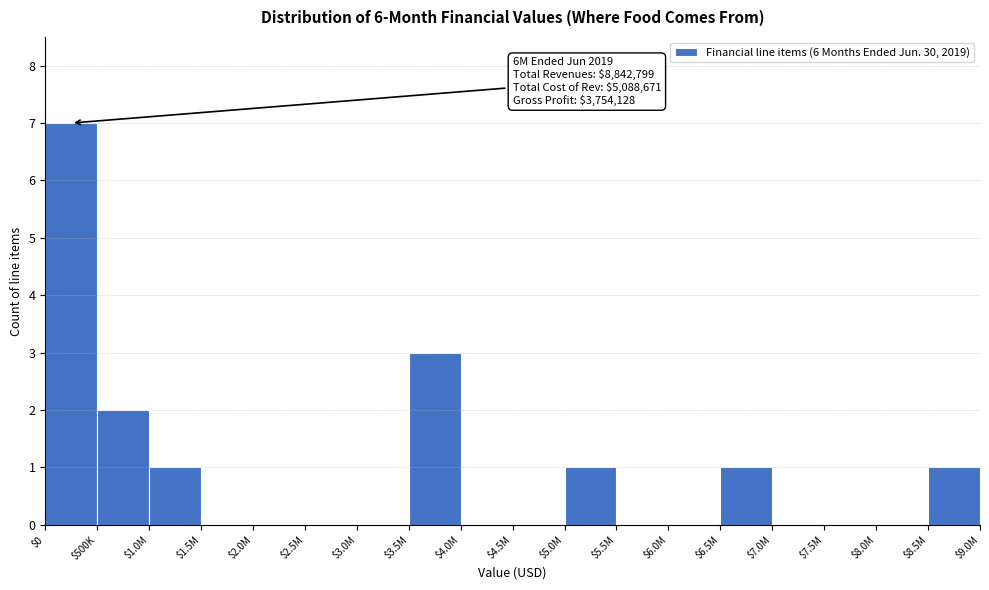

Which label corresponds to the largest value in the chart?

$0